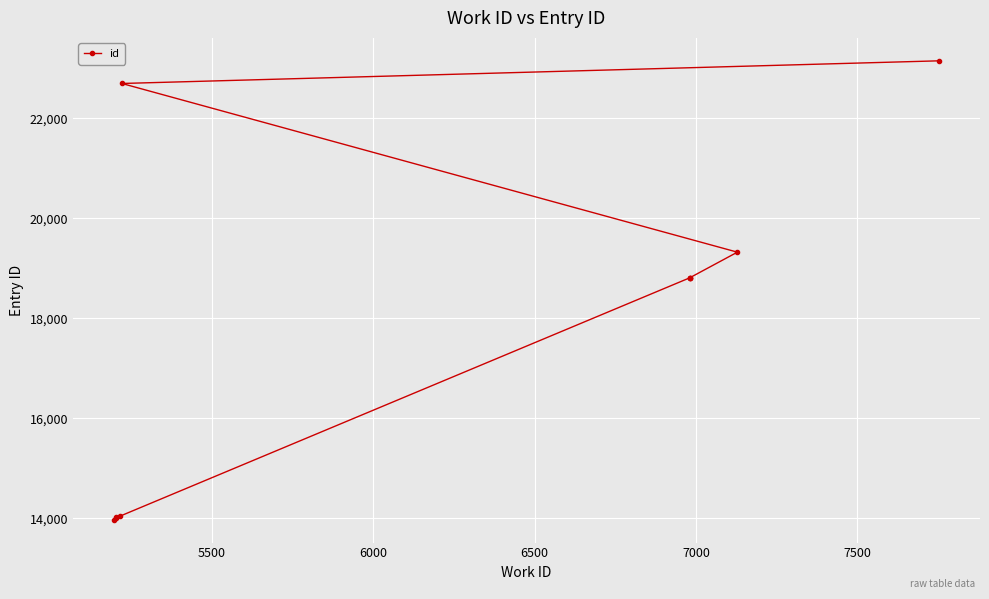

True or false: there are more than 1 points higher than both neighbors.

False